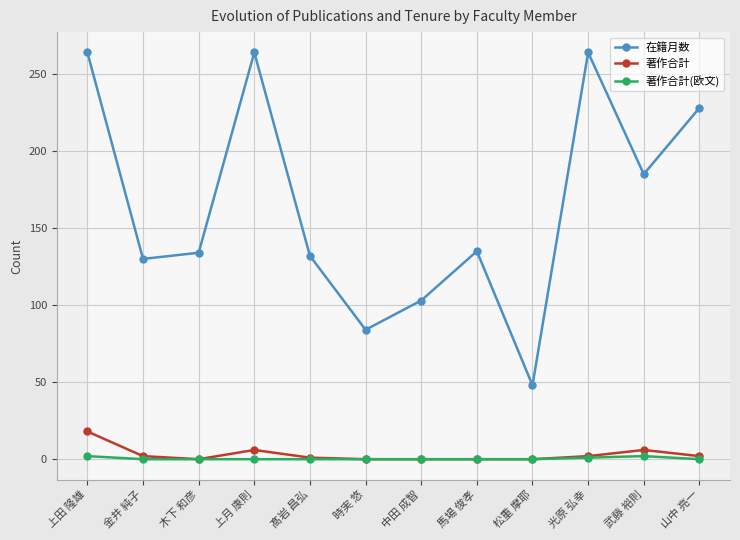

What is the maximum value shown in the chart?

264